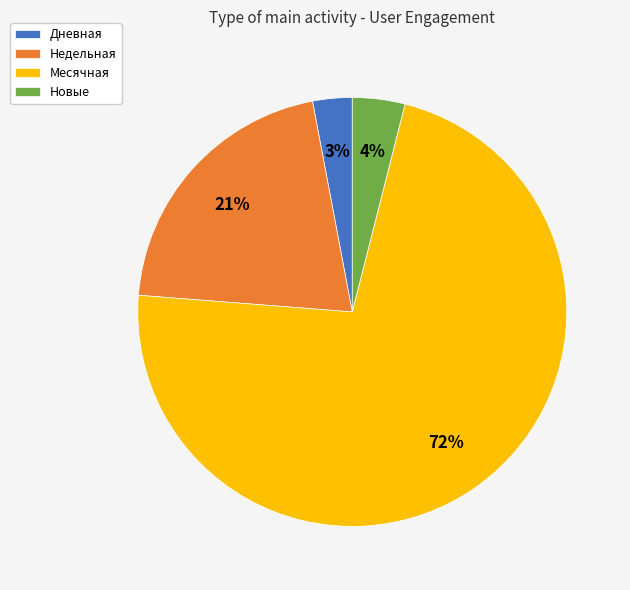

How many slices are in this pie chart?

4